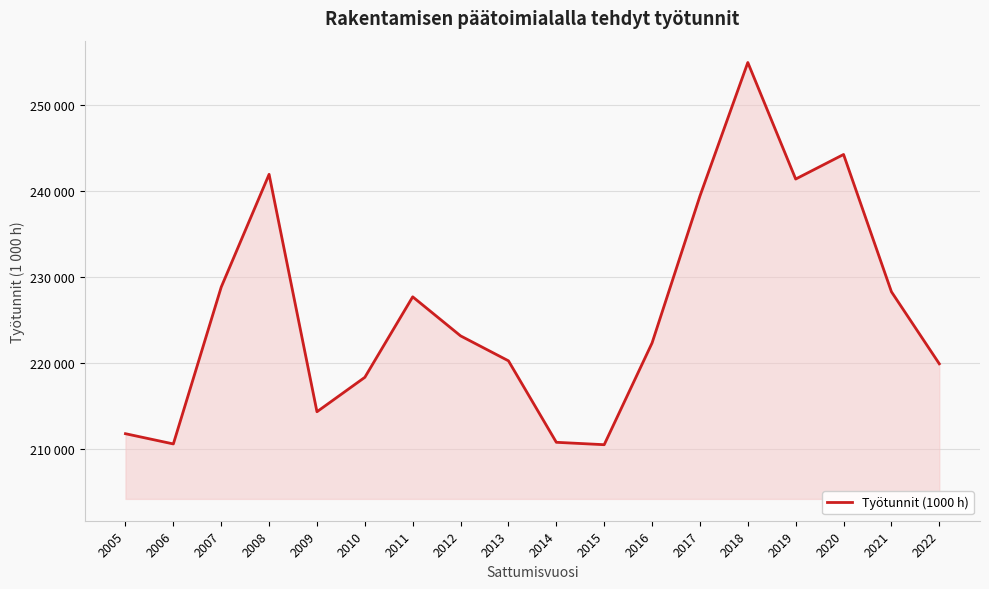

What is the difference between the second highest and second lowest values?

33713